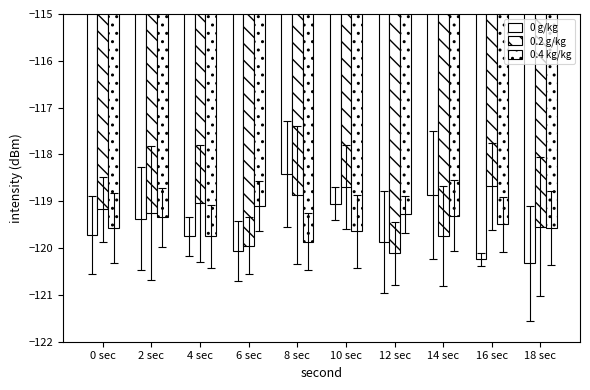

Are the bars grouped side by side (vs. stacked)?

Yes